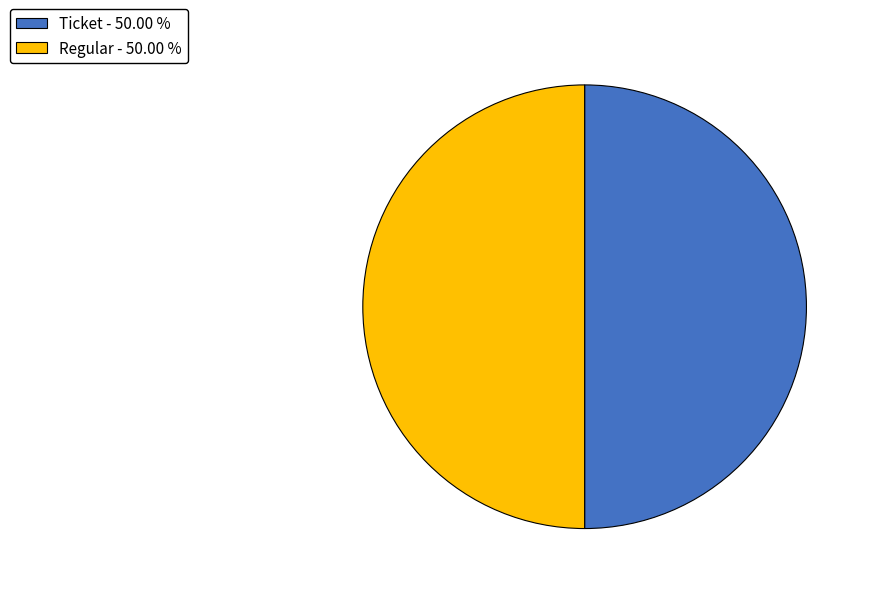

Is the sum of Ticket and Regular greater than half?

Yes